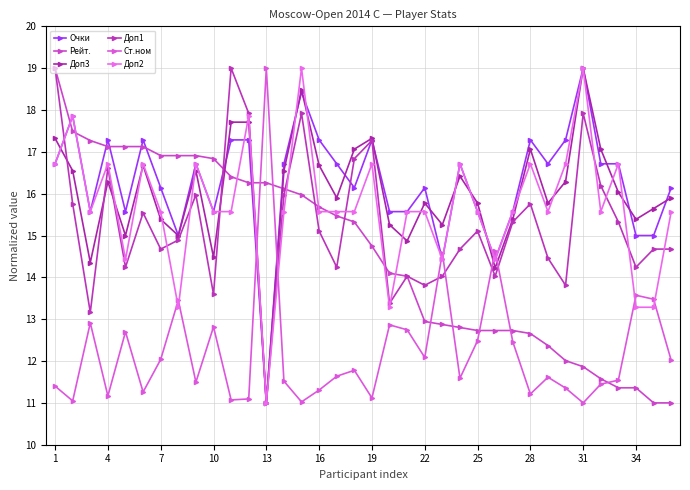

How many distinct data groups are displayed?

6